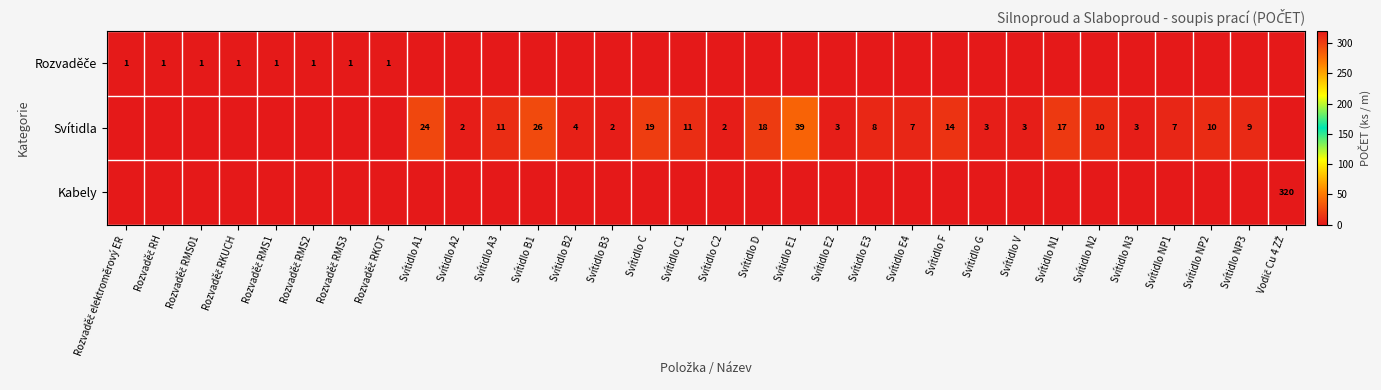

The Svítidla series shows 7 at Svítidlo A3. True or false?

False